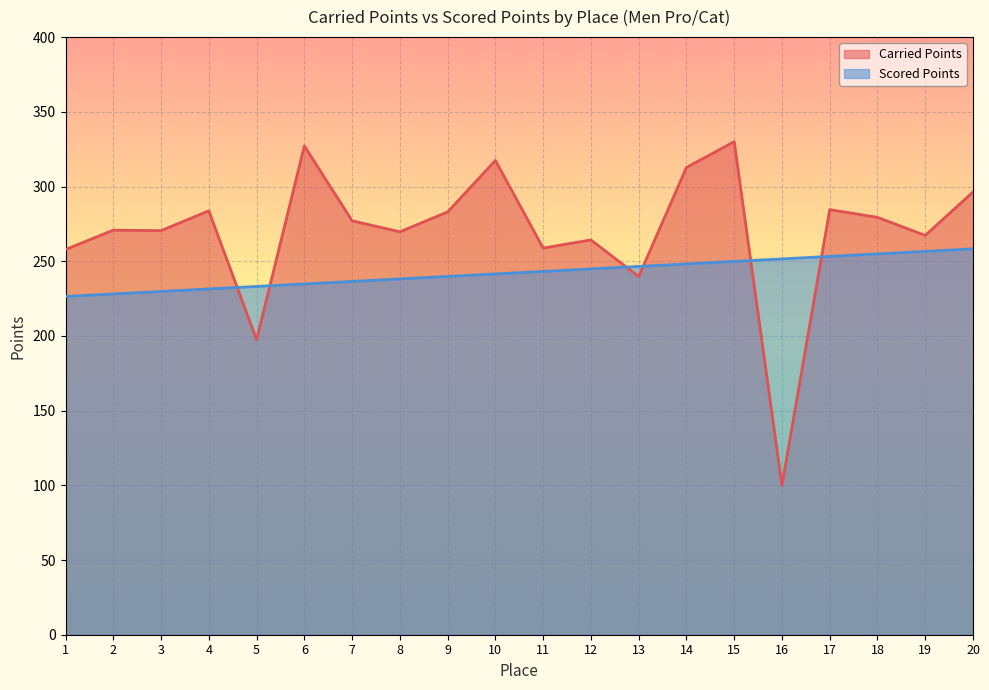

What is the difference between the second highest and minimum values in the Scored Points series?

30.2